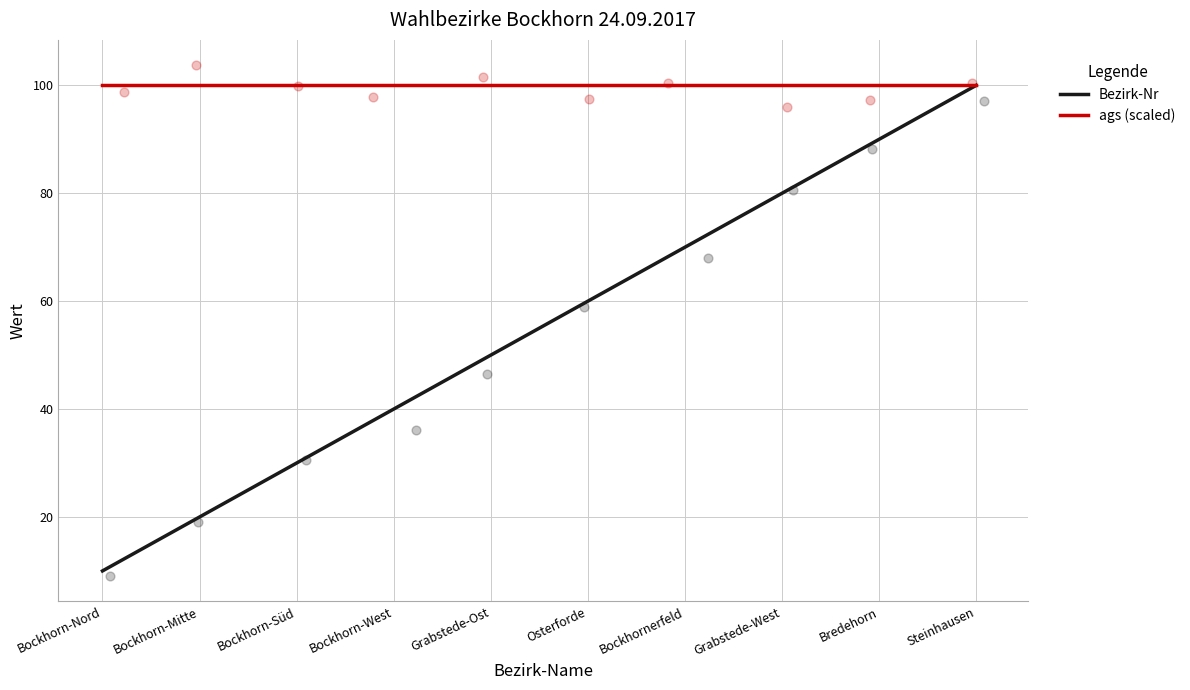

Which series contains the highest Y value?

Bezirk-Nr